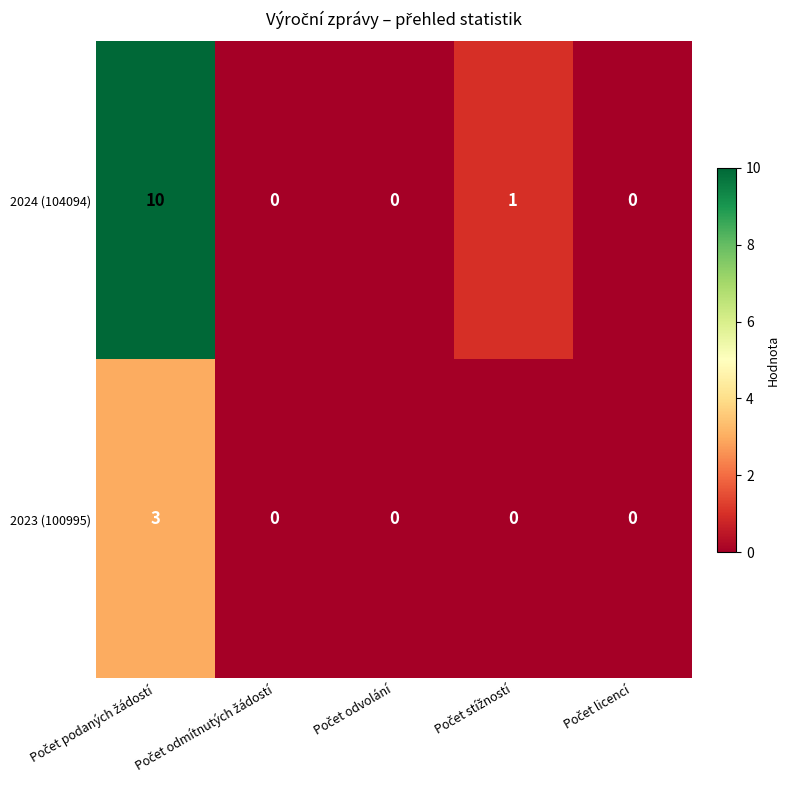

What is the sum of all 2024 (104094) values?

11